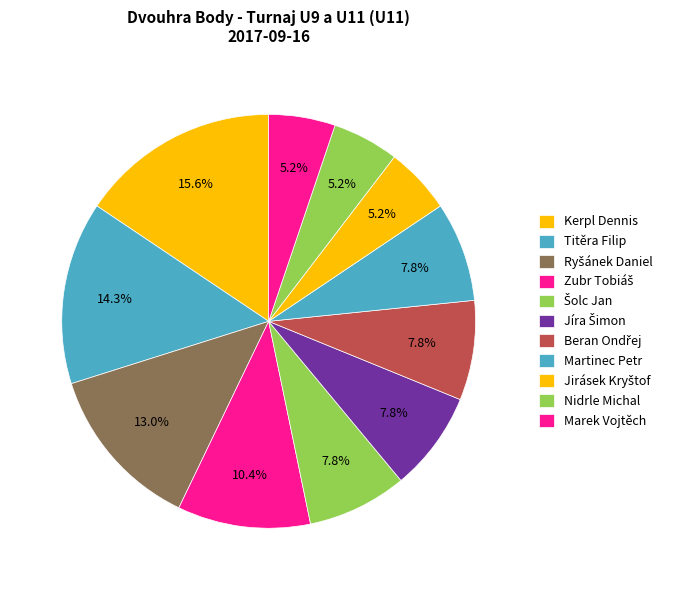

To the nearest percent, what is the difference between the largest and smallest slice percentages?

10%